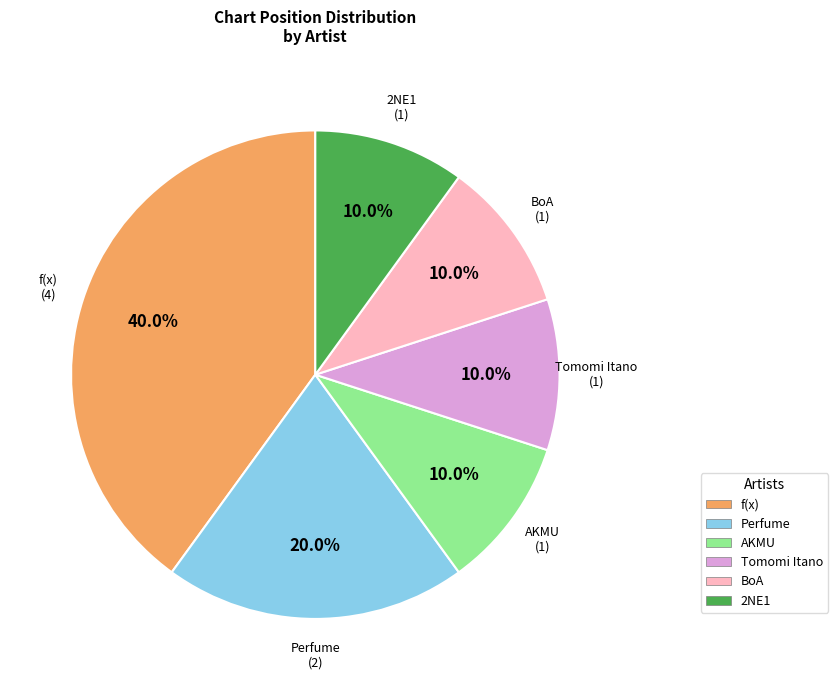

What percentage is the f(x) slice, to the nearest percent?

40%